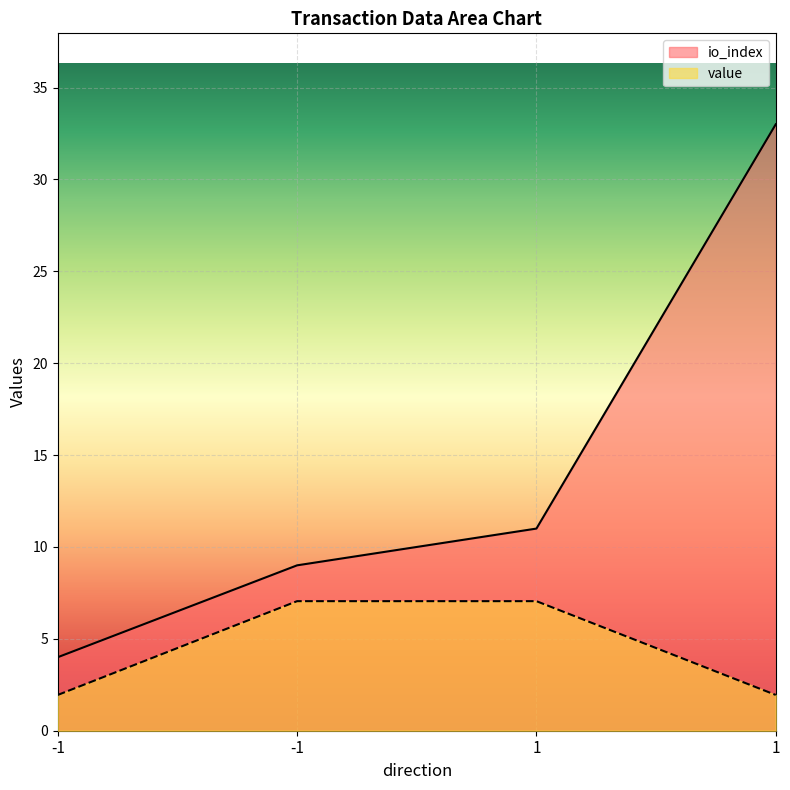

How many lines are shown in the chart?

2